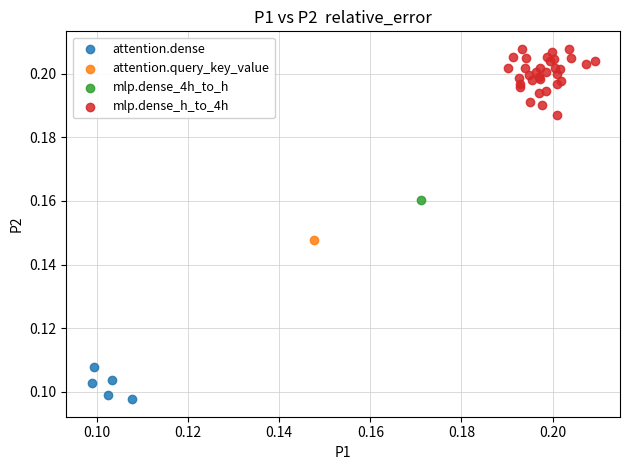

What are all the series names shown in the legend?

attention.dense, attention.query_key_value, mlp.dense_4h_to_h, mlp.dense_h_to_4h